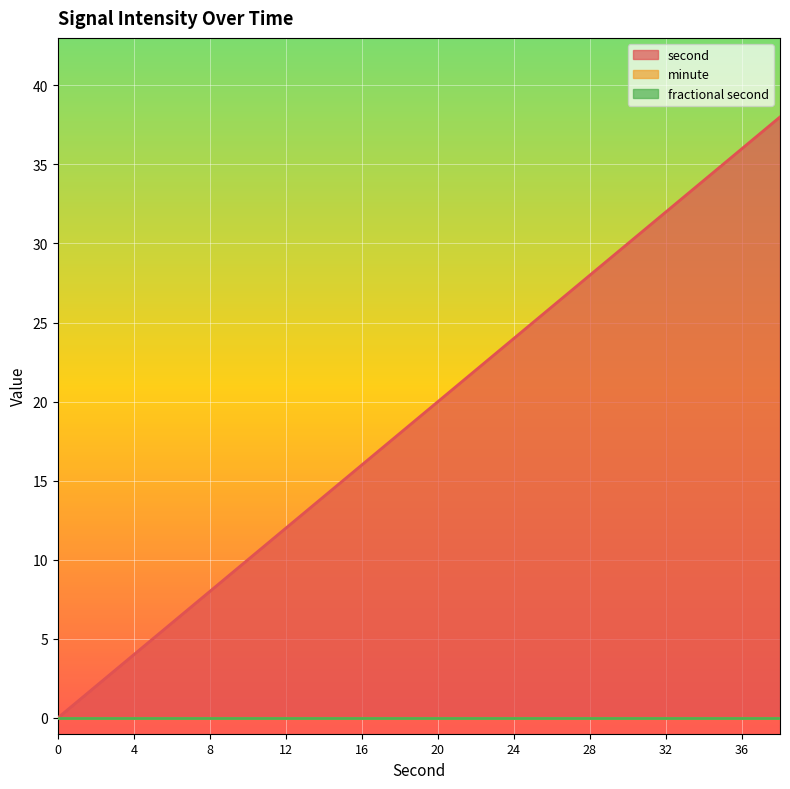

Reading right to left, transcribe all the data shown in this chart.

second: 38	36	34	32	30	28	26	24	22	20	18	16	14	12	10	8	6	4	2	0
minute: 0	0	0	0	0	0	0	0	0	0	0	0	0	0	0	0	0	0	0	0
fractional second: 0	0	0	0	0	0	0	0	0	0	0	0	0	0	0	0	0	0	0	0